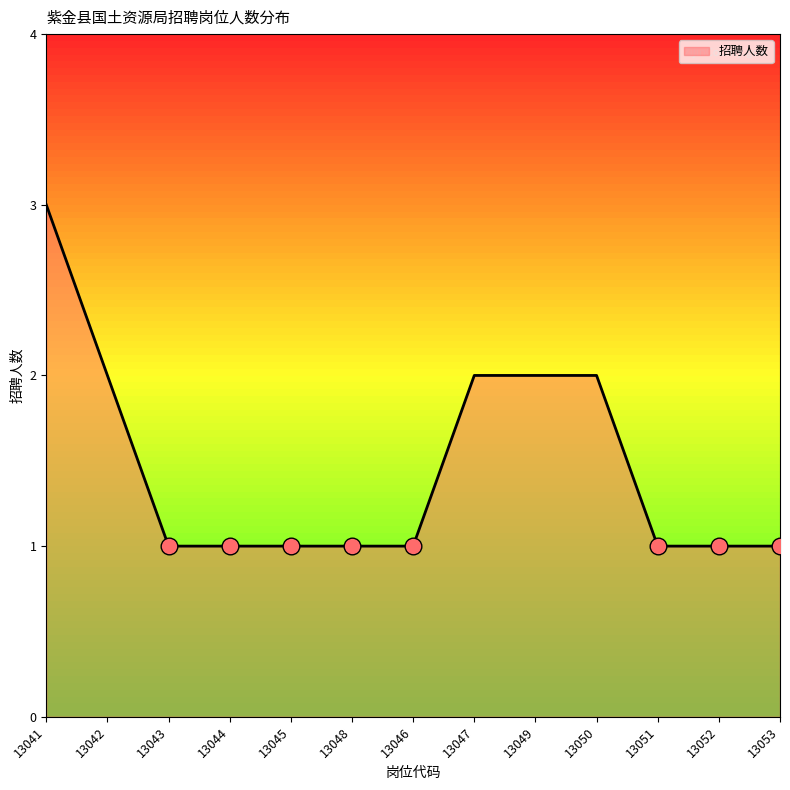

The value at 13050 is 1. True or false?

False